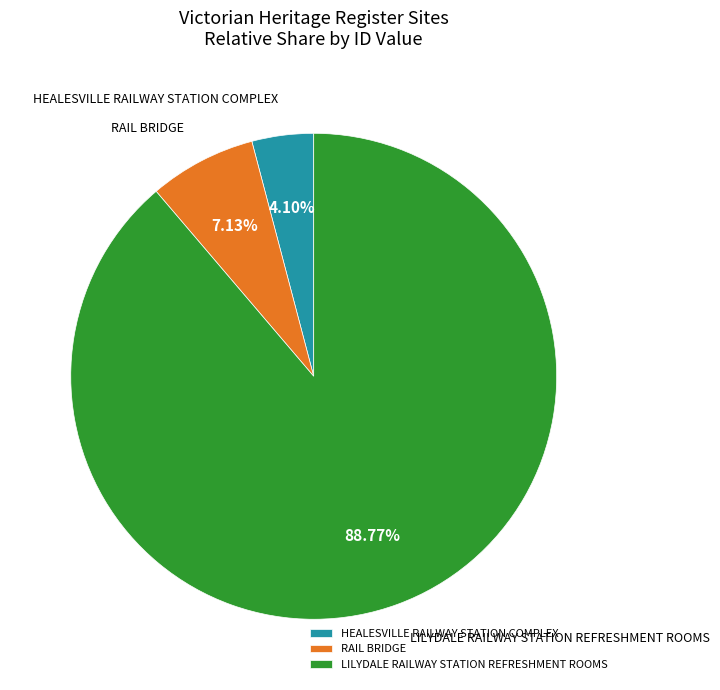

What portion of the pie excludes RAIL BRIDGE?

92.9%